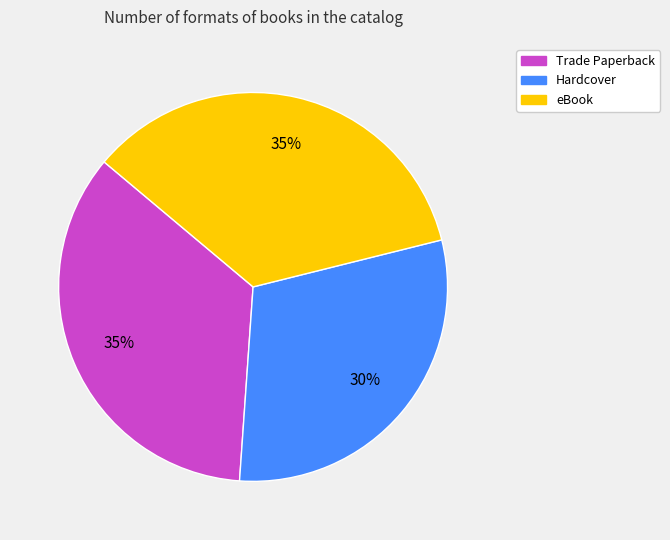

The Hardcover slice represents 22% of the pie. True or false?

False